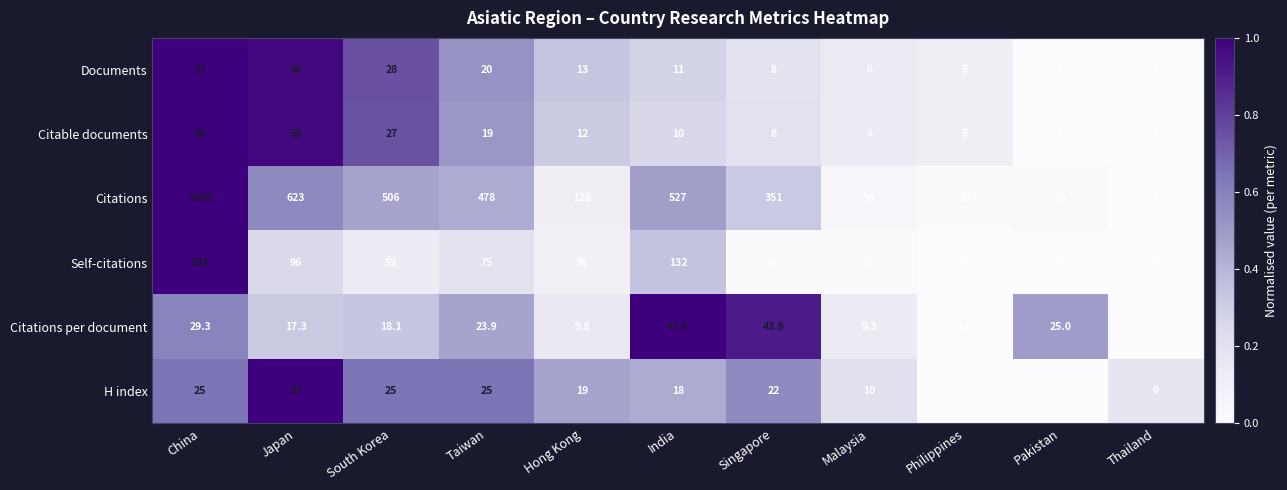

At which label is H index closest to 20?

Hong Kong